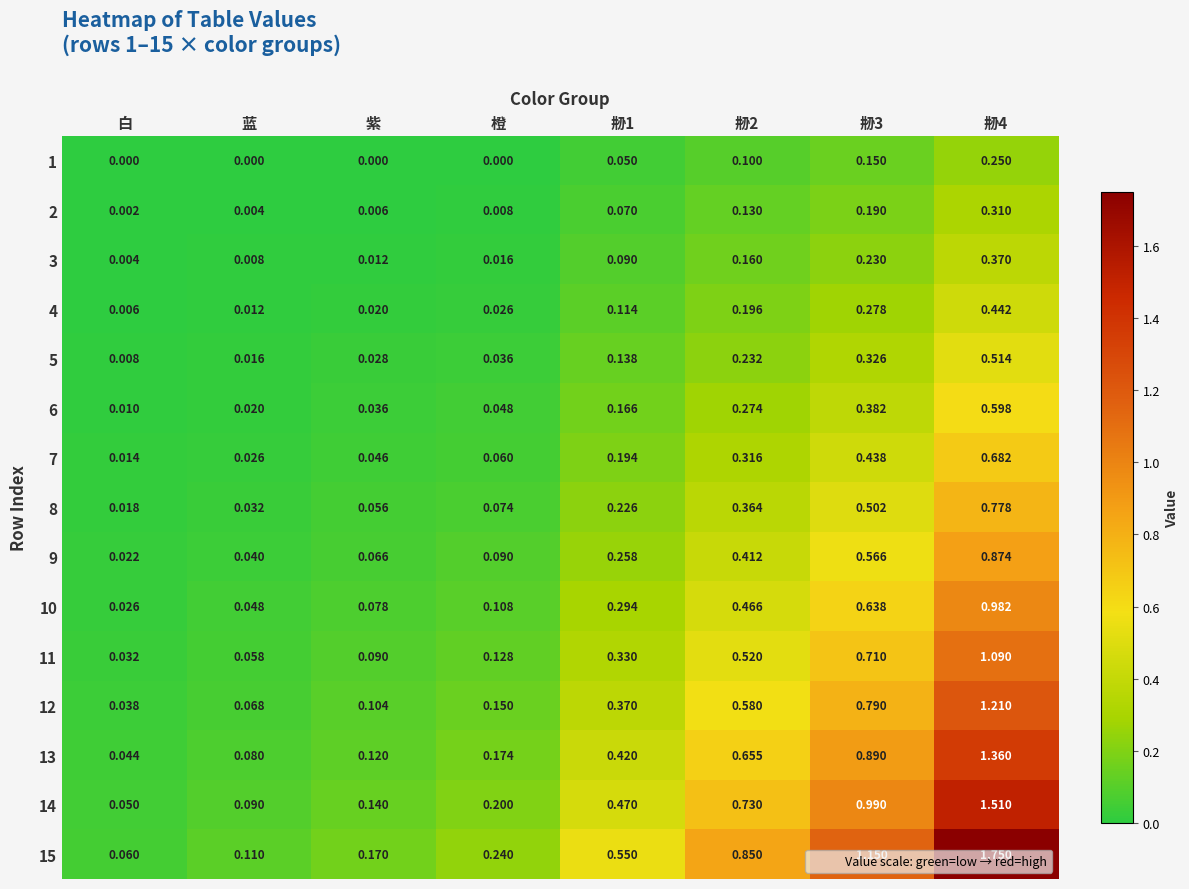

Is the value of 9 at 刱4 greater than the value of 13 at 刱2?

Yes